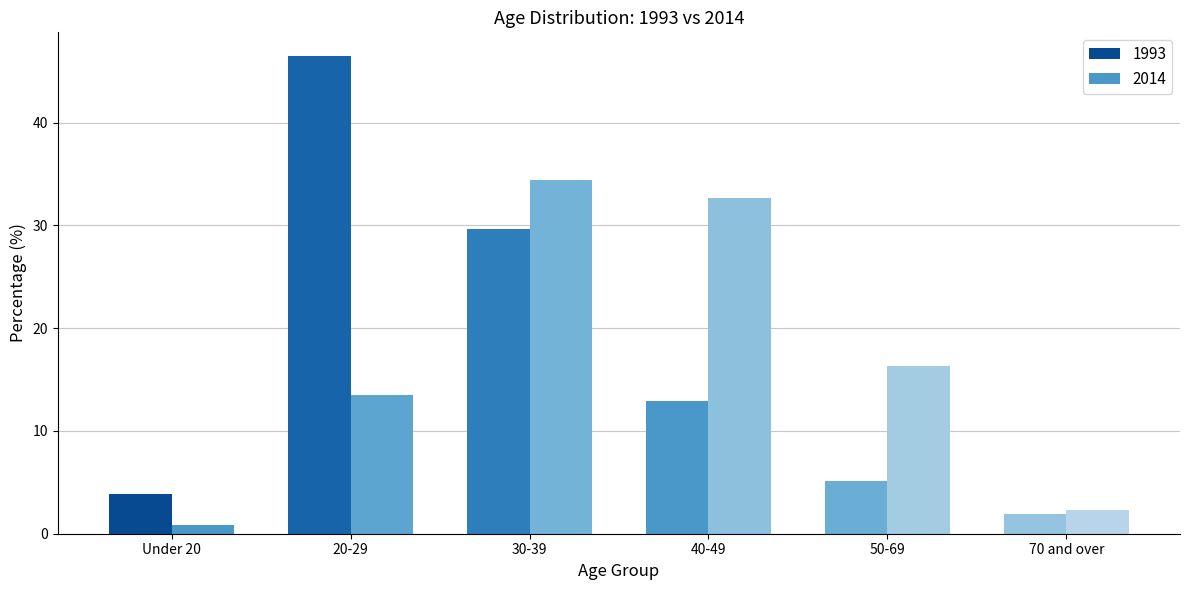

At 30-39, list the series in order from largest to smallest.

2014, 1993